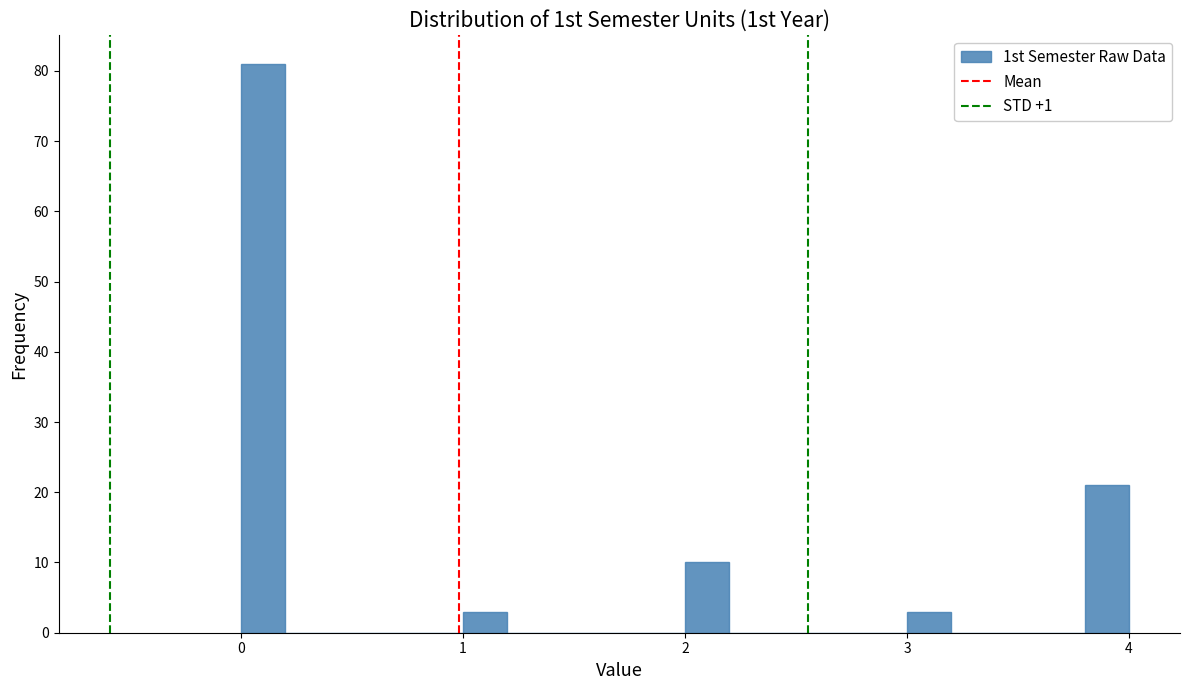

Around what value on the x-axis is the tallest bar? Give the approximate position of its centre, as read against the axis.

0.1